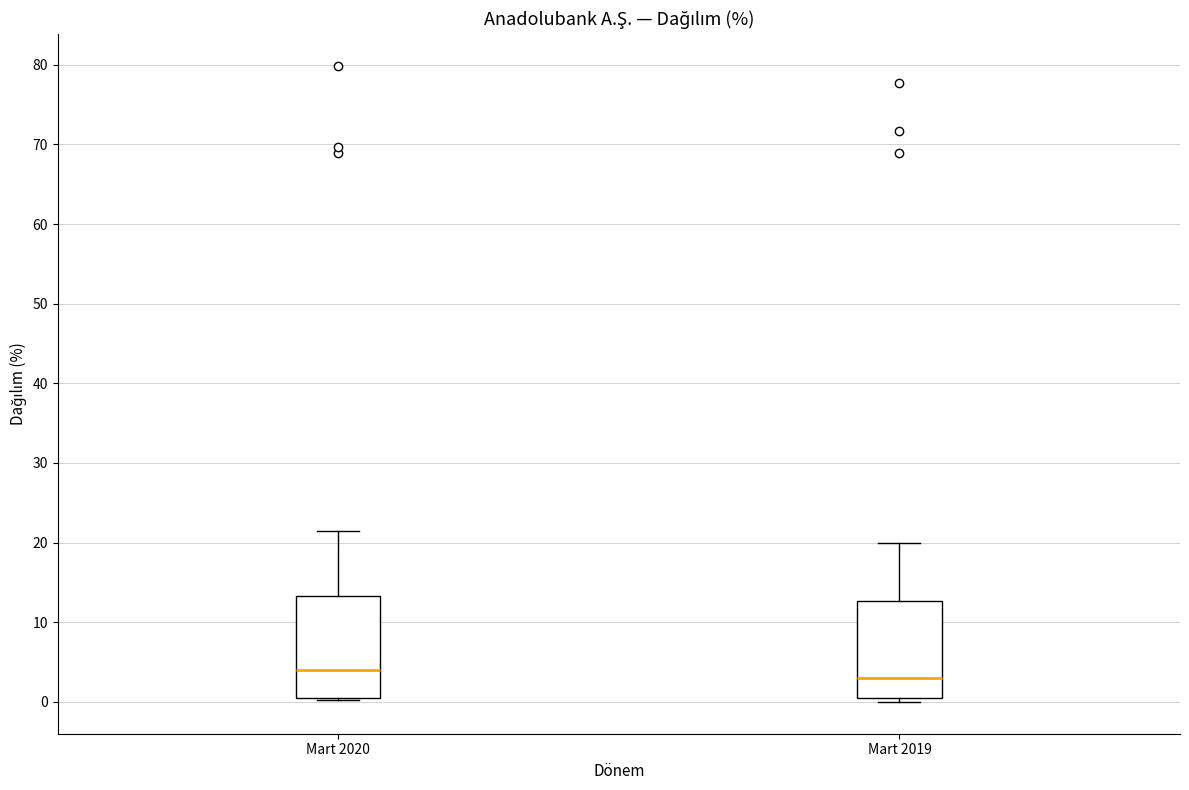

Where does the median line of the box for Mart 2020 sit on the y-axis? The values are not printed on the chart, so give them approximately, as read against the axis.

4